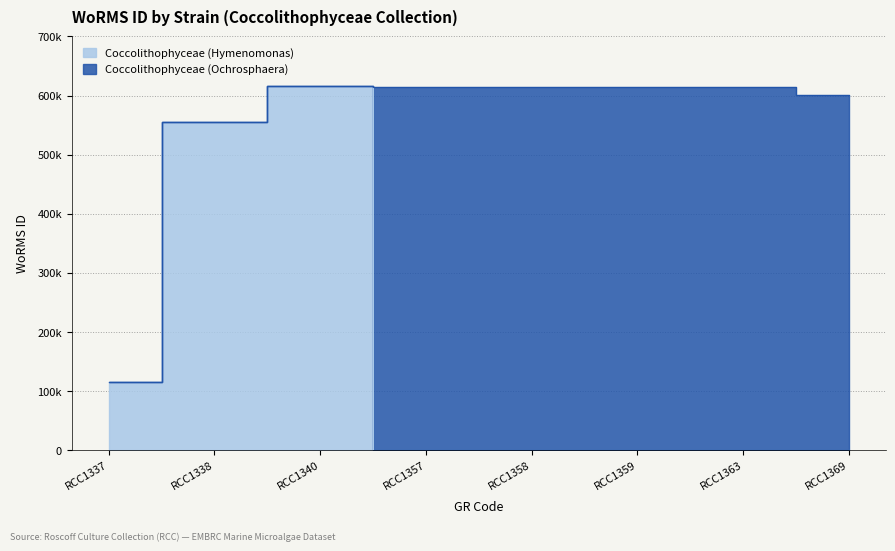

At which category does the data reach its first local peak?

RCC1340